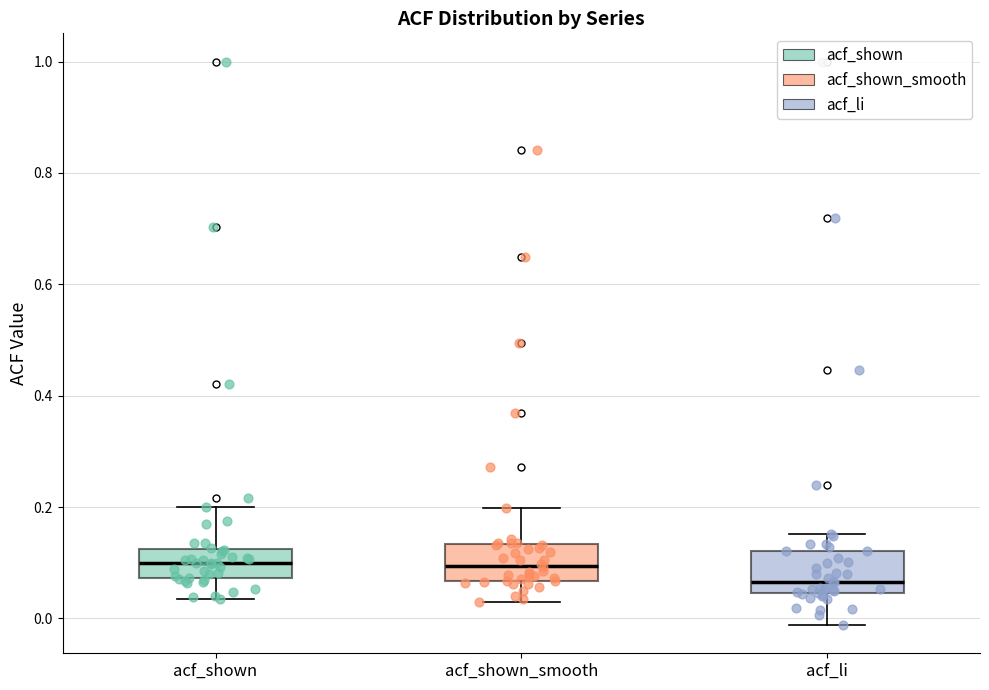

Reading left to right, read every box against the y-axis: the position of its median line, the range the box covers, and the ends of its whiskers. The values are not printed on the chart, so give them approximately, as read against the axis.

acf_shown: median 0.10, box 0.08 to 0.12, whiskers 0.04 to 0.20
acf_shown_smooth: median 0.10, box 0.06 to 0.14, whiskers 0.02 to 0.20
acf_li: median 0.06, box 0.04 to 0.12, whiskers -0.02 to 0.16